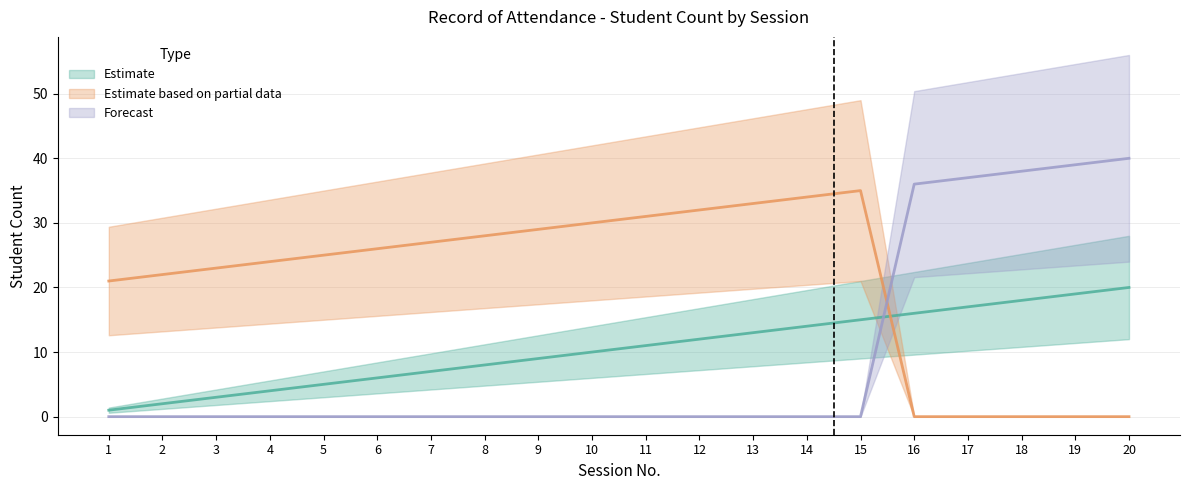

Between 13 and 18, which is larger?

18